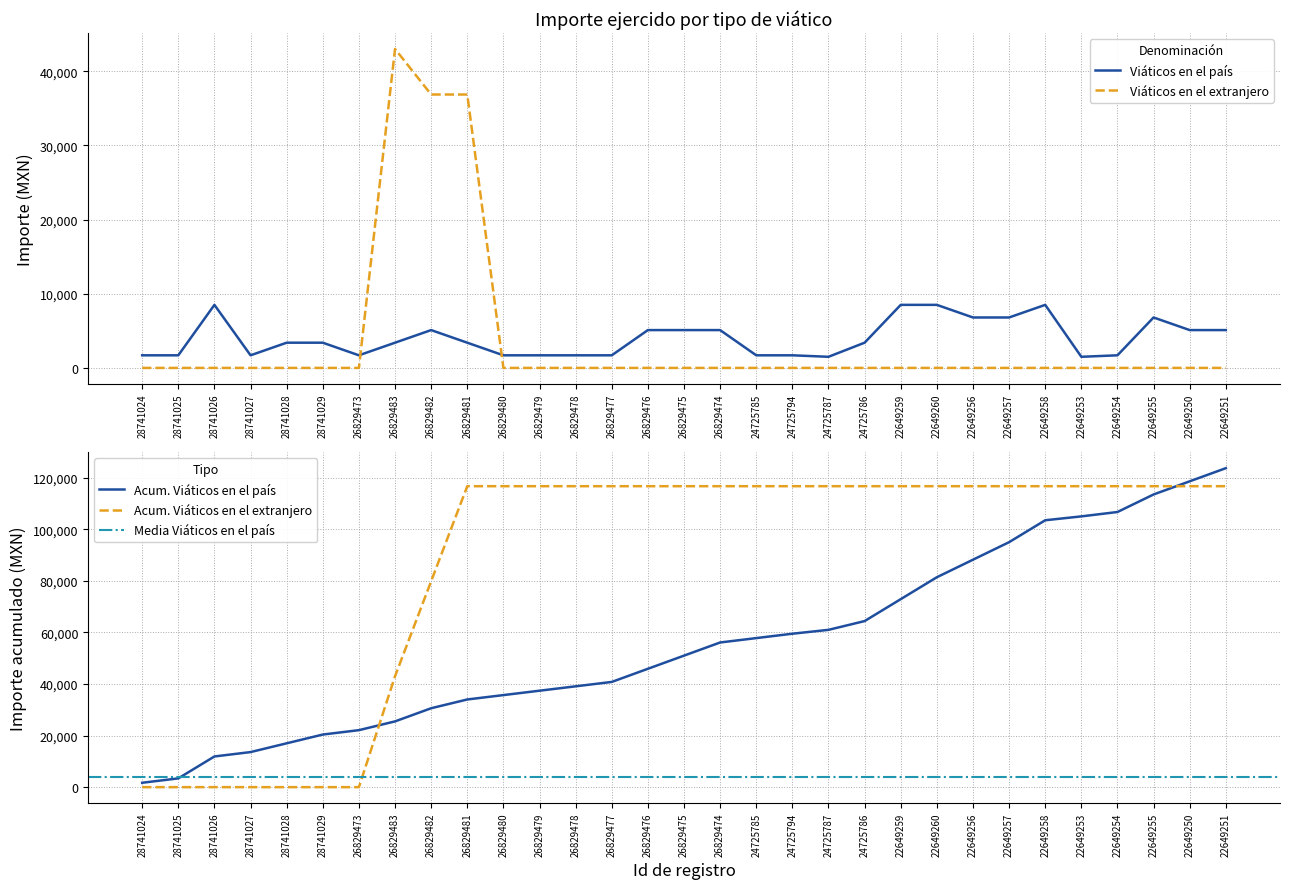

Does the chart display data point markers on the line(s)?

No